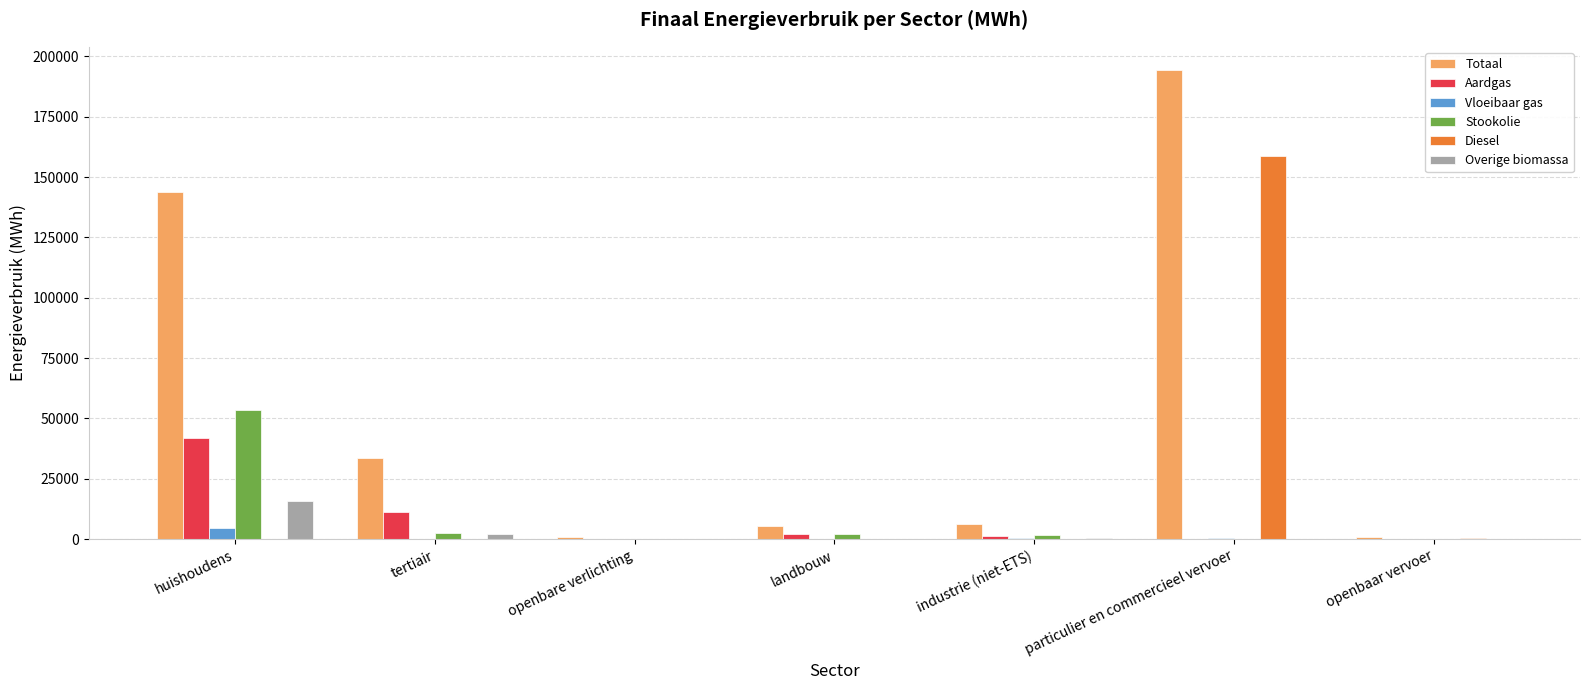

What is the difference between the Totaal values at huishoudens and openbaar vervoer?

143165.7